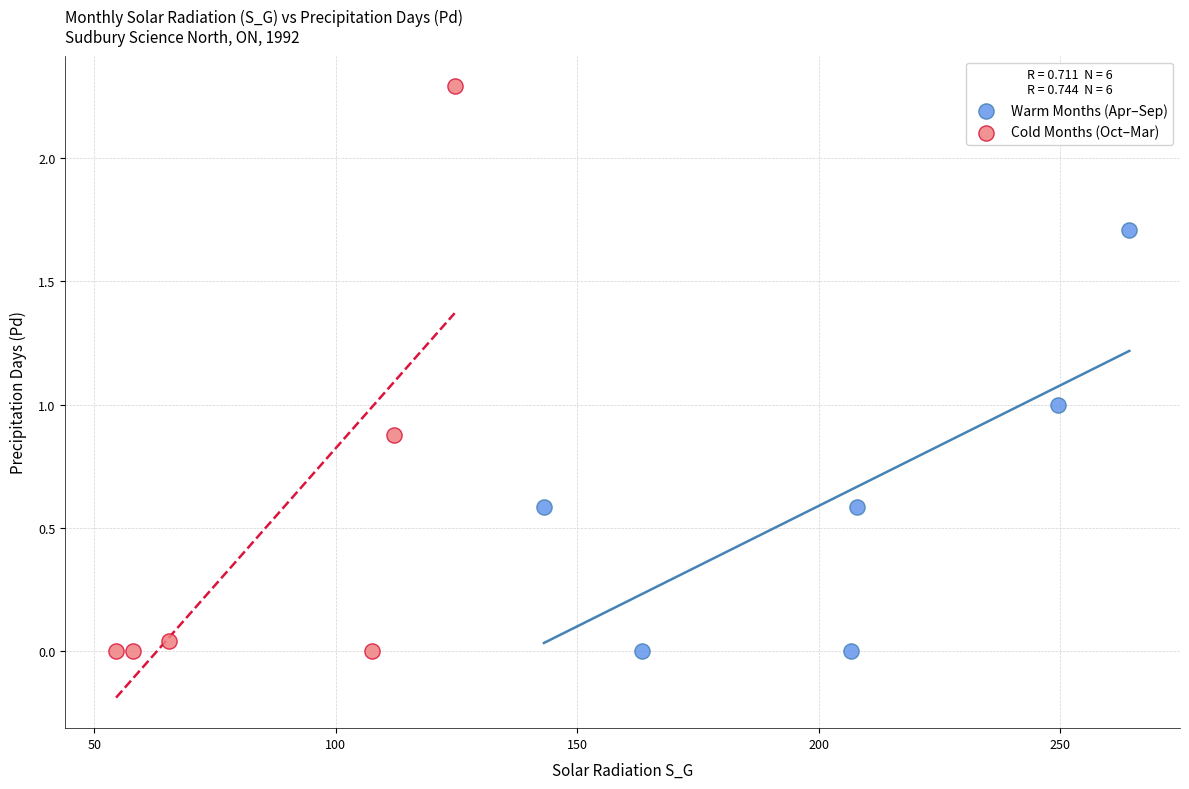

Which series has the largest Y range (max minus min)?

Cold Months (Oct–Mar)